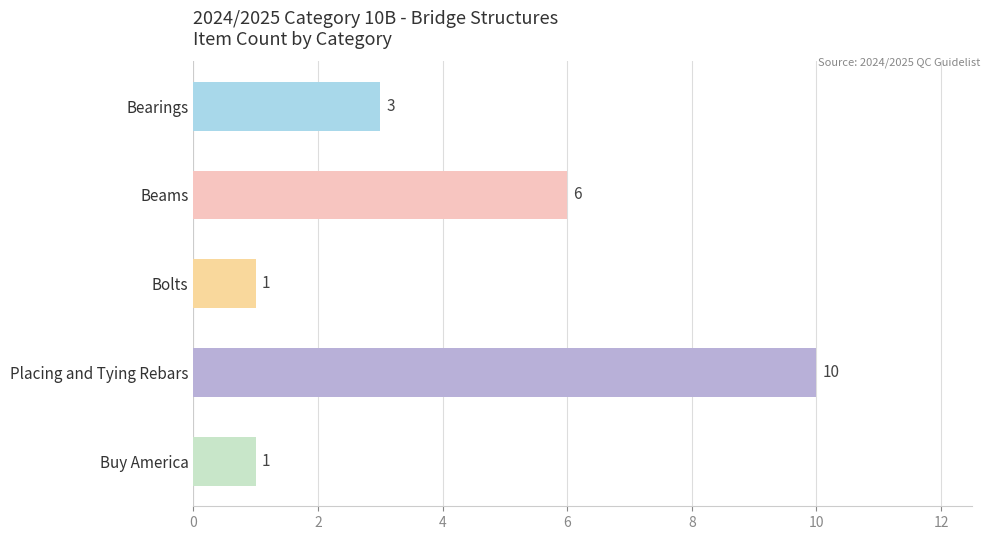

What value does the data have at Bearings?

3